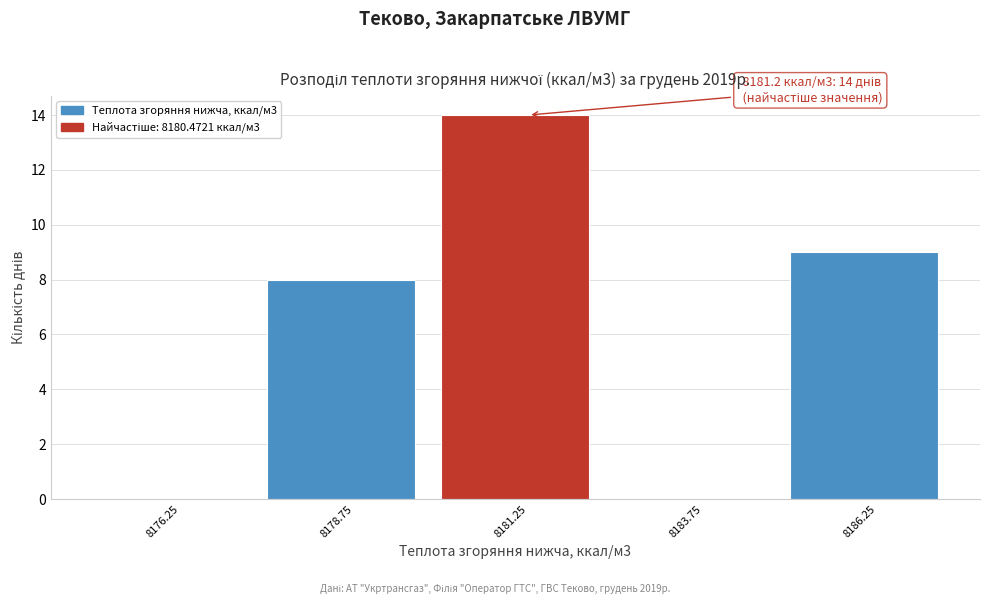

Over which range of the x-axis is the bar tallest?

8180.0 to 8182.5